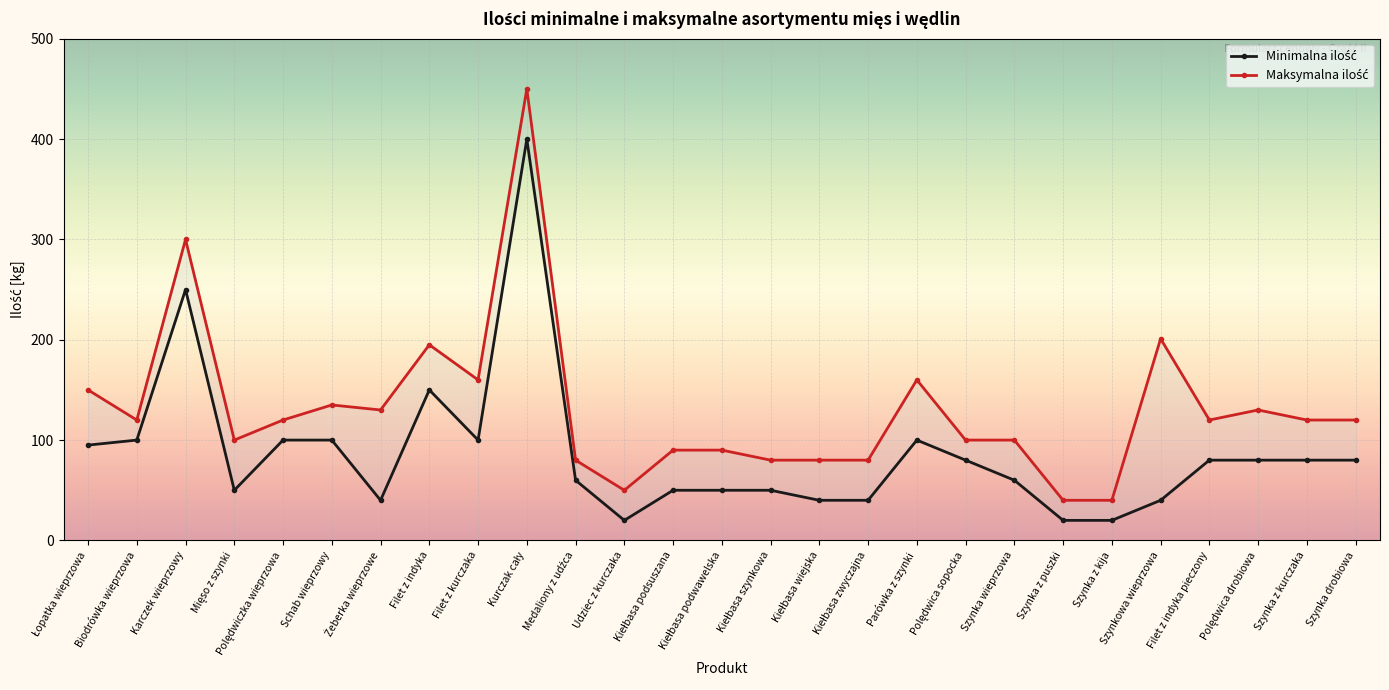

Which series has the largest total across all categories?

Maksymalna ilość